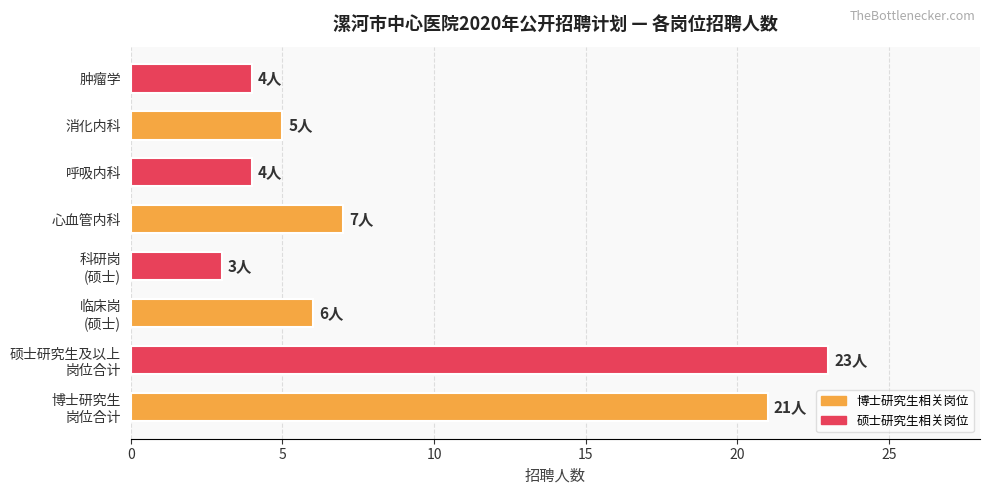

What is the change in value from 心血管内科 to 呼吸内科?

-3